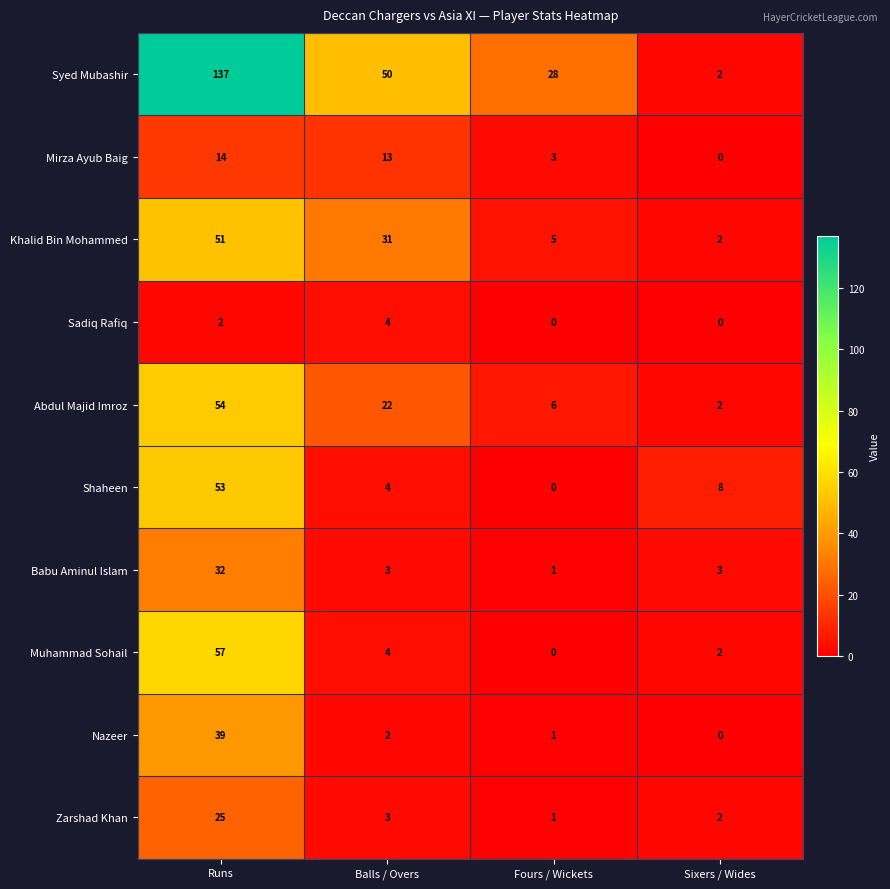

List the series in order of their peak value, lowest first.

Sadiq Rafiq, Mirza Ayub Baig, Zarshad Khan, Babu Aminul Islam, Nazeer, Khalid Bin Mohammed, Shaheen, Abdul Majid Imroz, Muhammad Sohail, Syed Mubashir